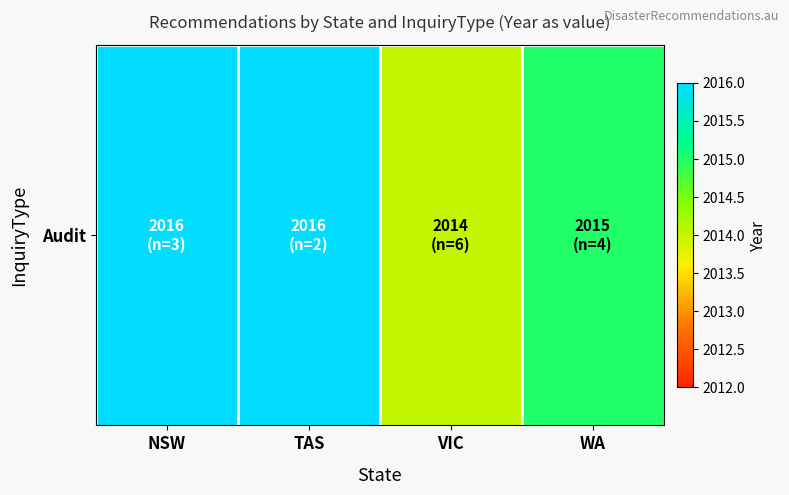

Rank the categories by value from highest to lowest.

NSW, TAS, WA, VIC